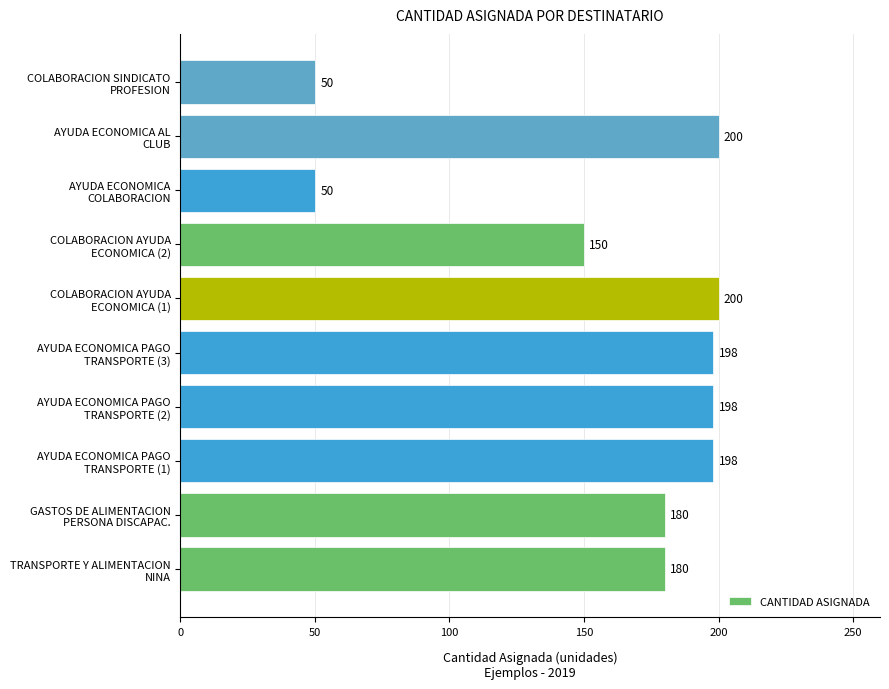

Where is the data nearest to the value 125?

COLABORACION AYUDA
ECONOMICA (2)